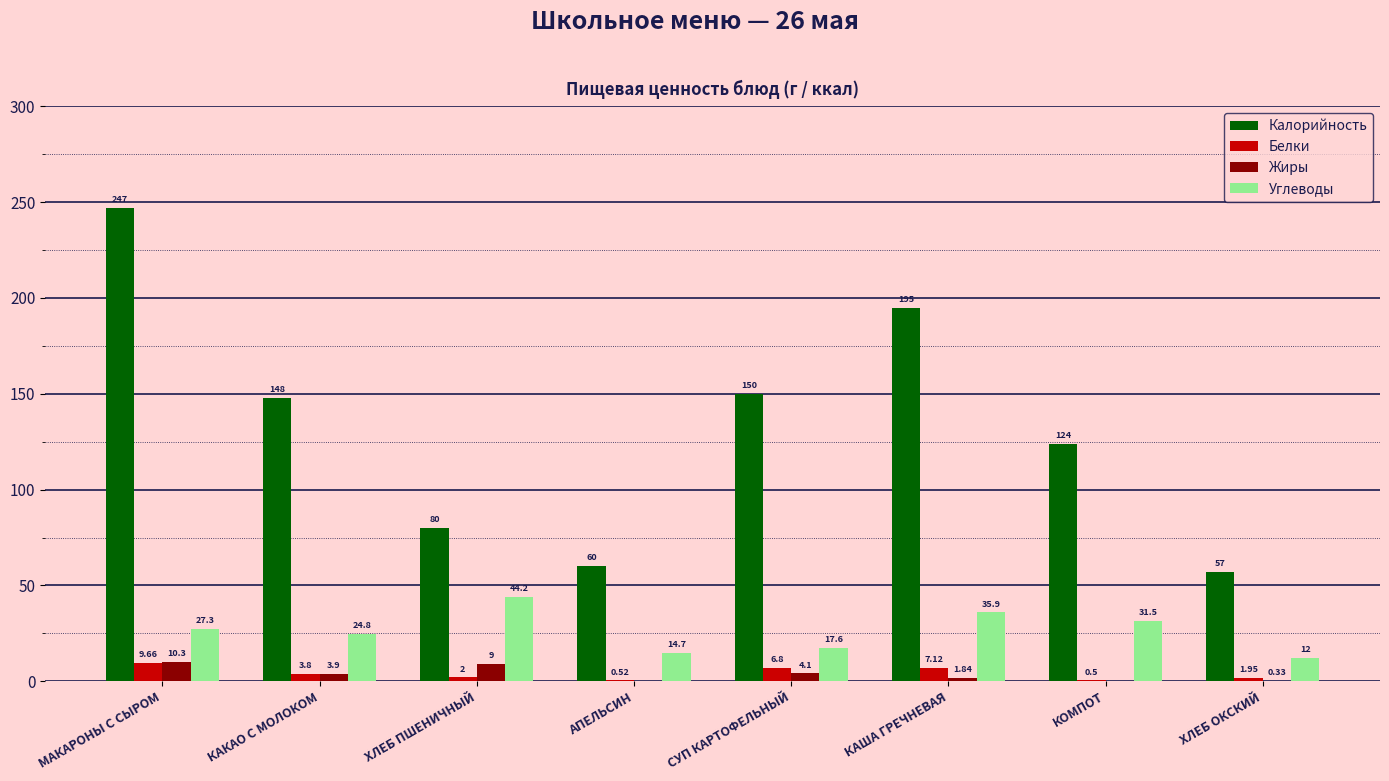

How many groups of bars are there?

8